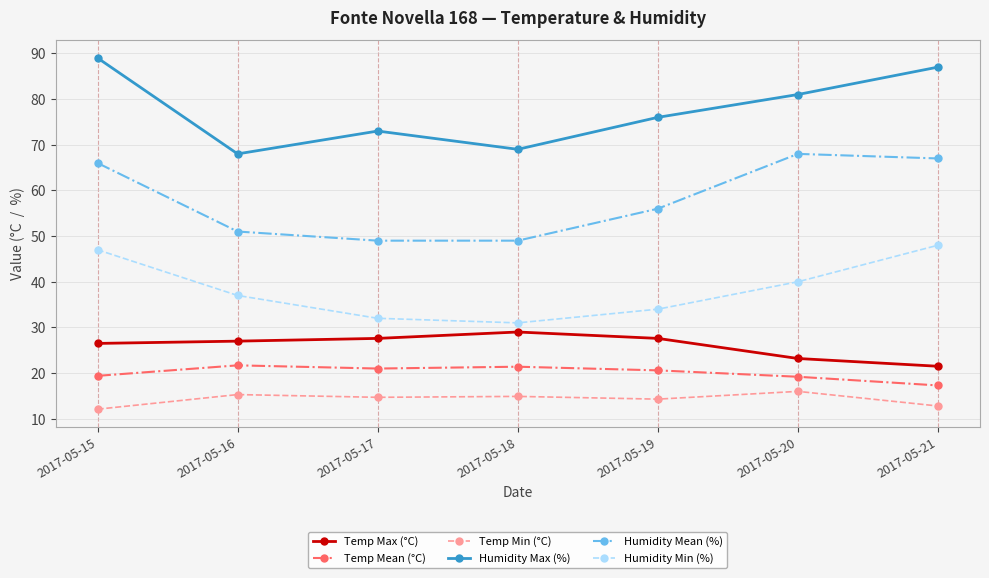

What is the difference between the maximum and minimum values in the Humidity Max (%) series?

21.0